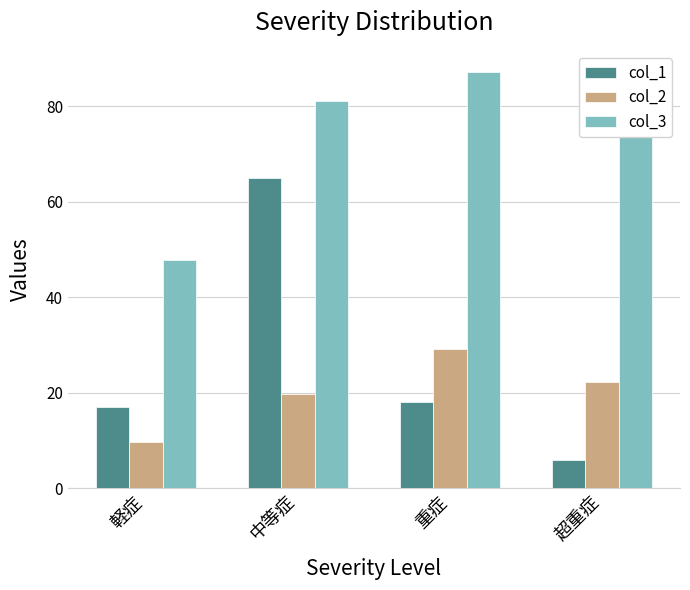

How many bars are there in each group?

3